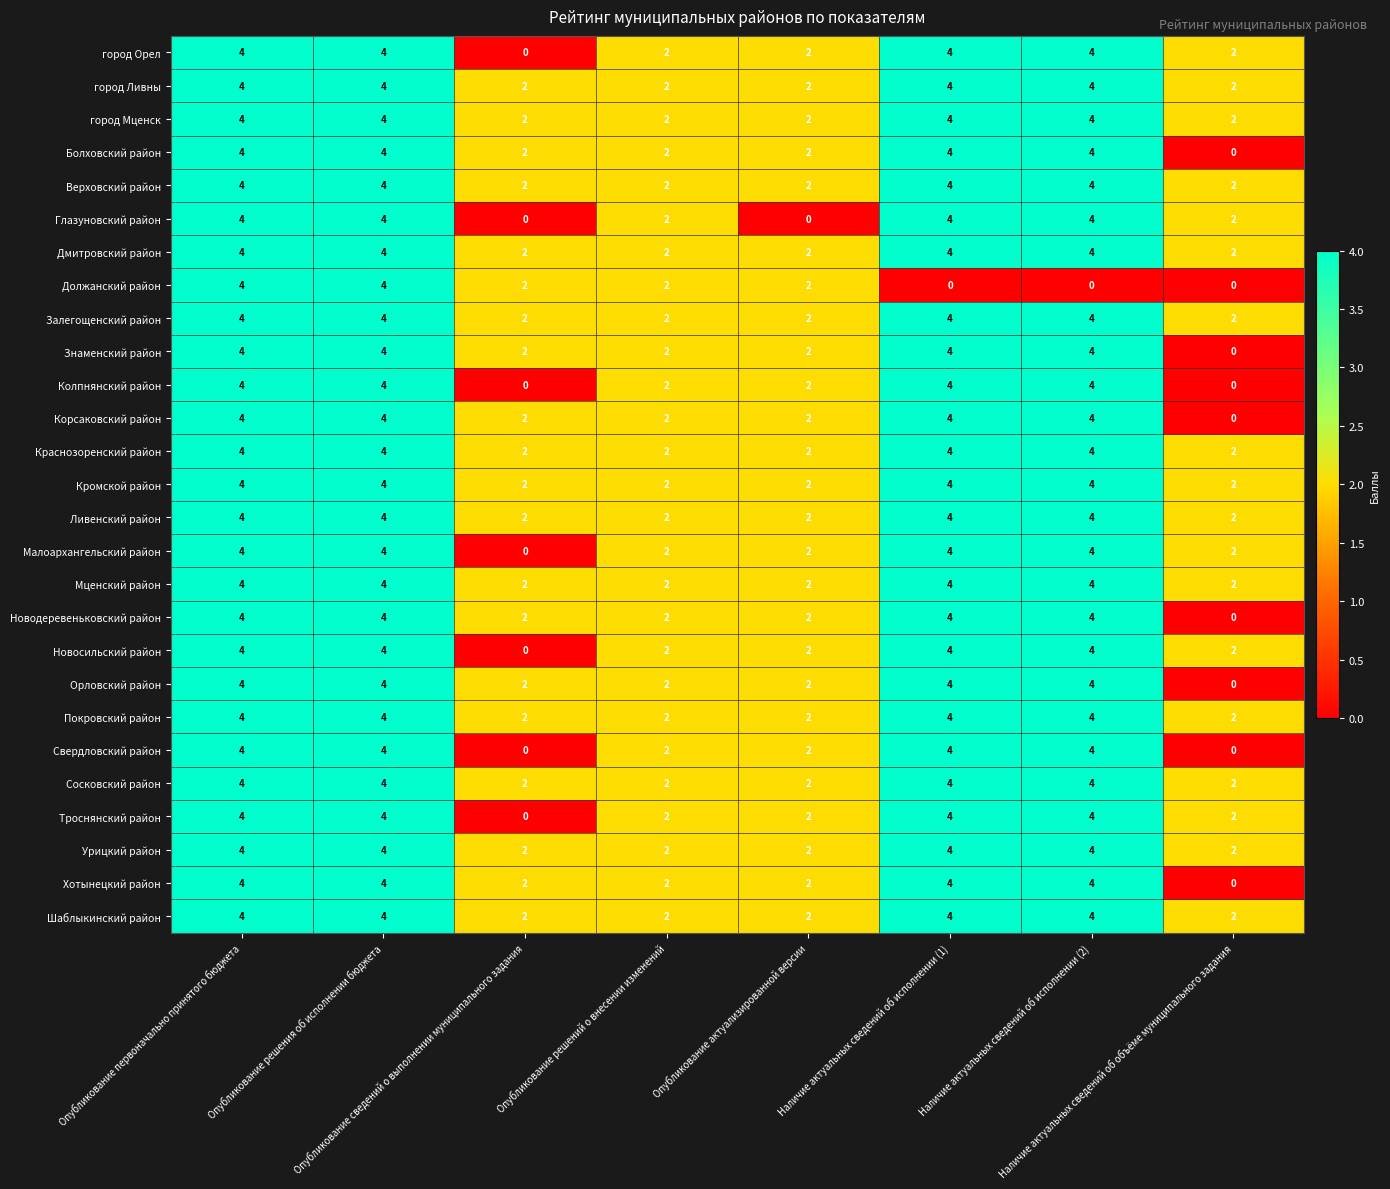

What is the maximum value shown in the chart?

4